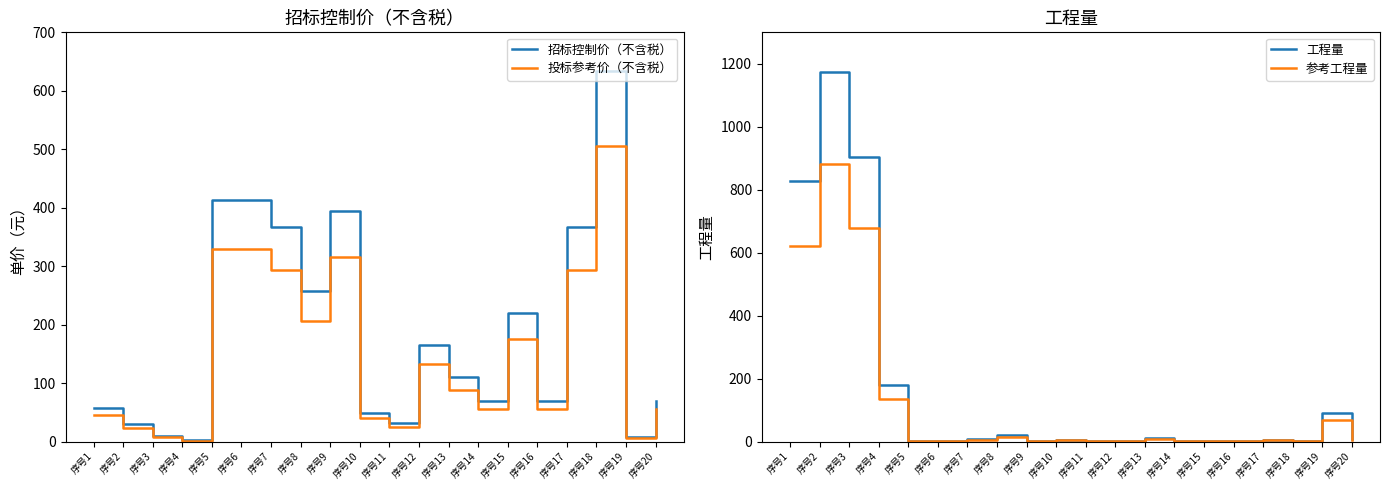

What is the difference between the maximum and minimum values in the 招标控制价（不含税） series?

630.7